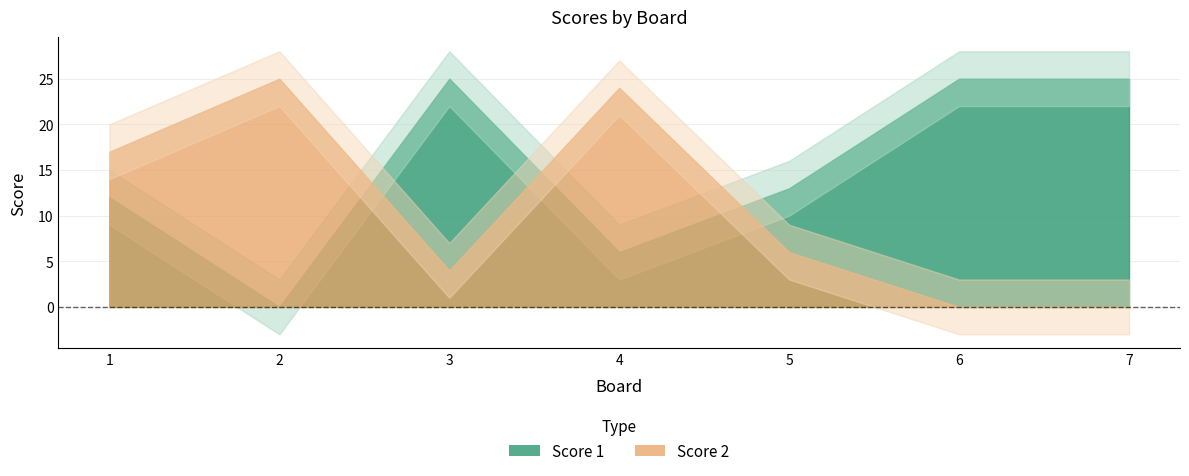

True or false: Score 2 has more than 2 interior local peaks.

False